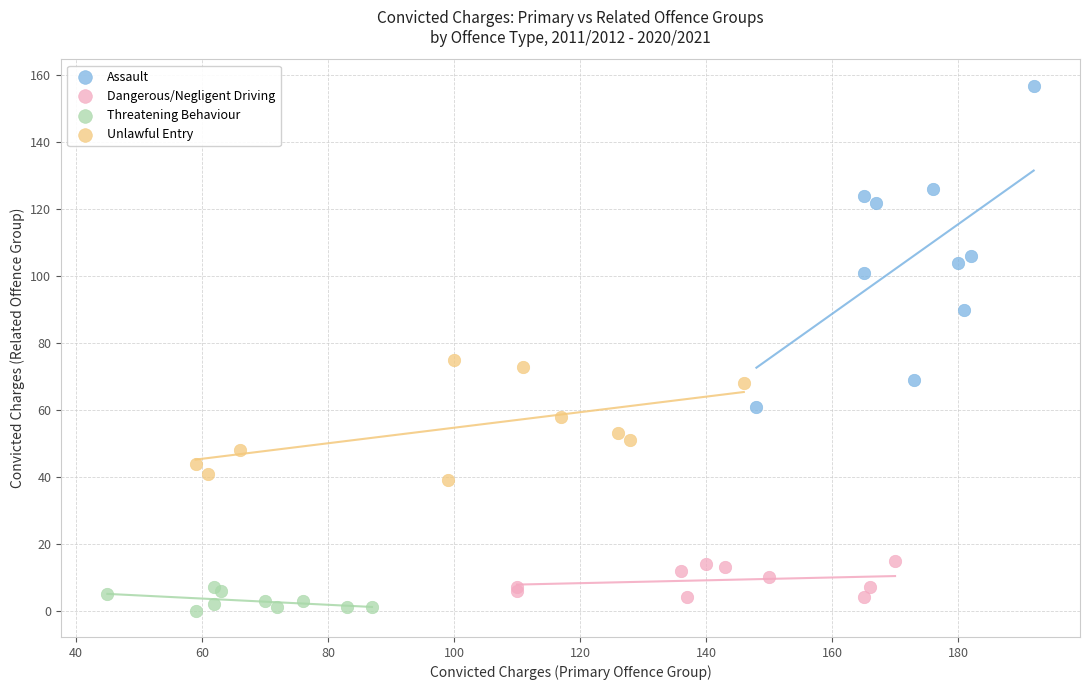

Which series has the largest Y range (max minus min)?

Assault